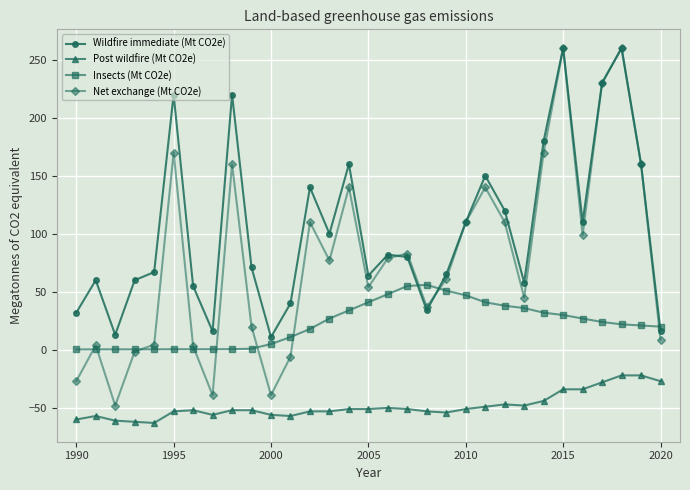

Which series has the largest range (max minus min)?

Net exchange (Mt CO2e)